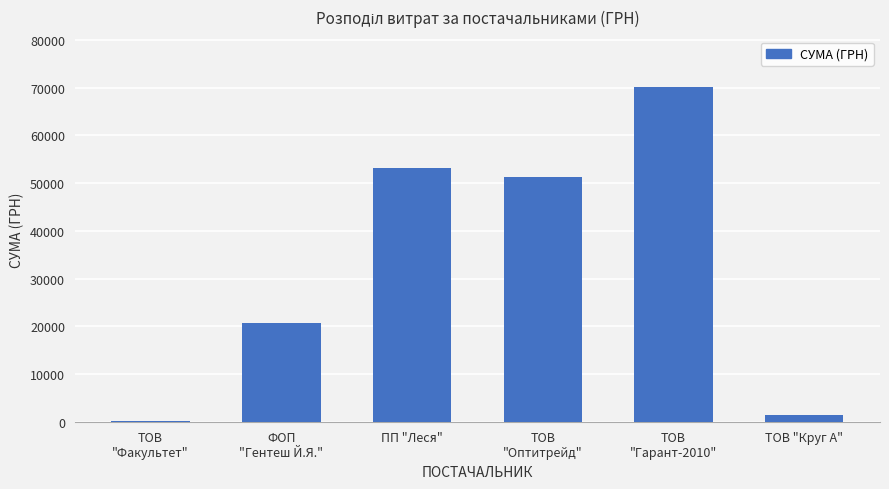

Approximately how many times larger is the value at ТОВ
"Гарант-2010" compared to ТОВ
"Оптитрейд"?

1.4